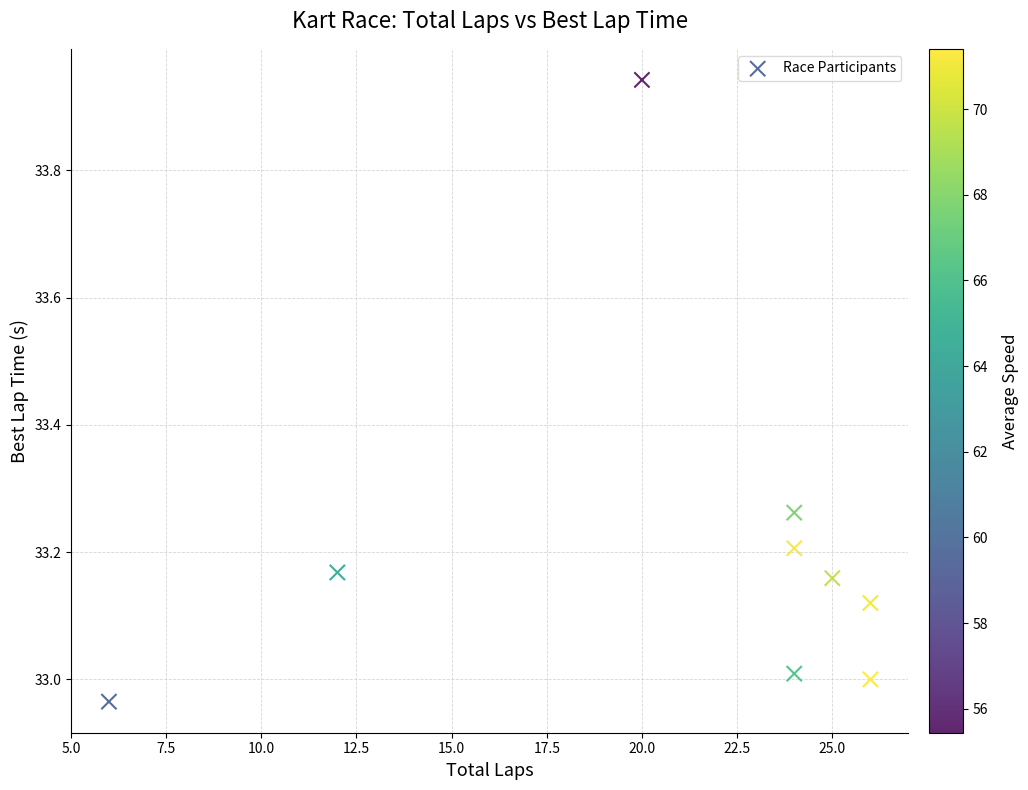

What is the range of Y values (max minus min)?

1.0